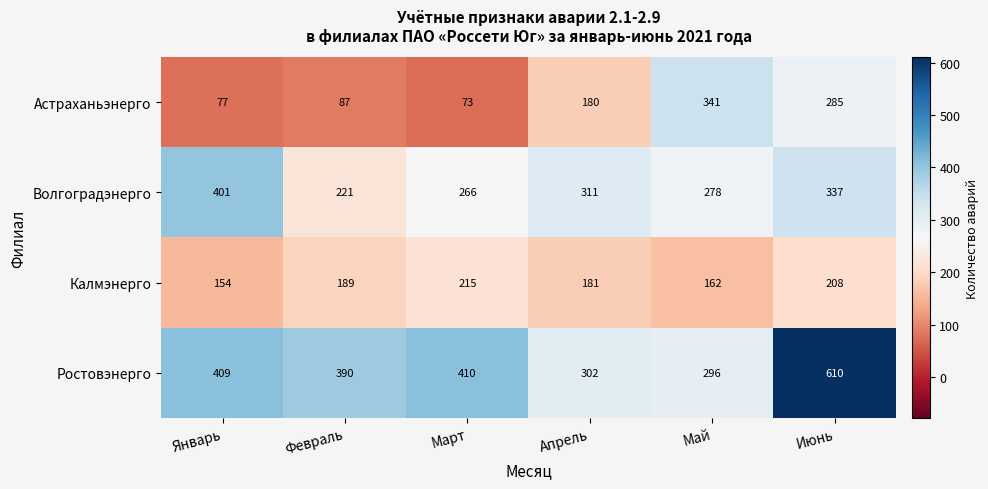

Which category has the highest value in the Калмэнерго series?

Март